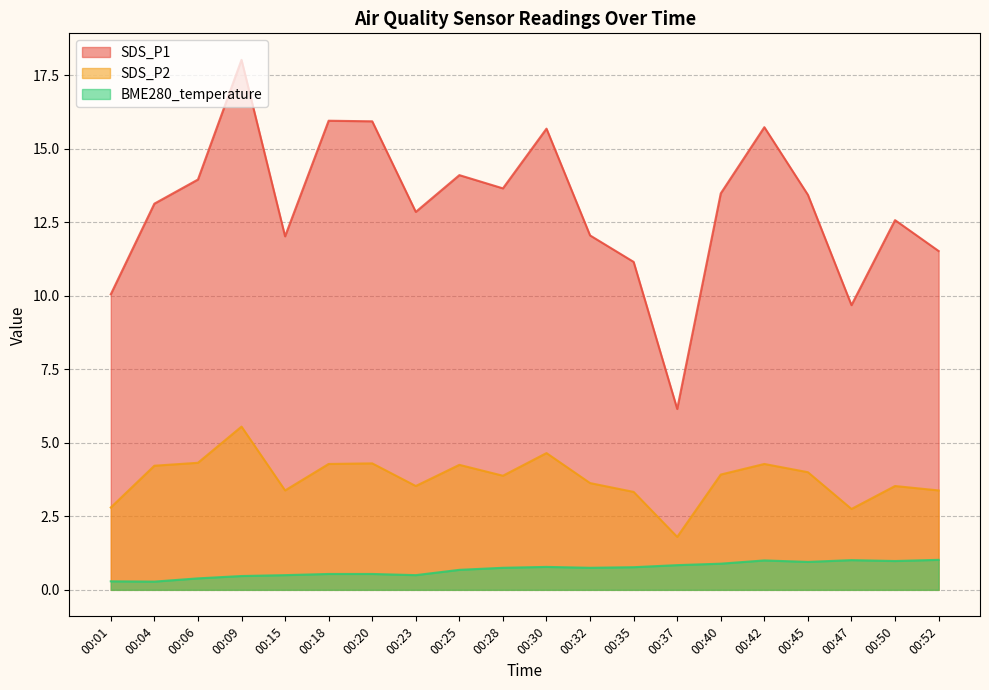

Is it true that BME280_temperature equals 1.1 at 00:30?

False